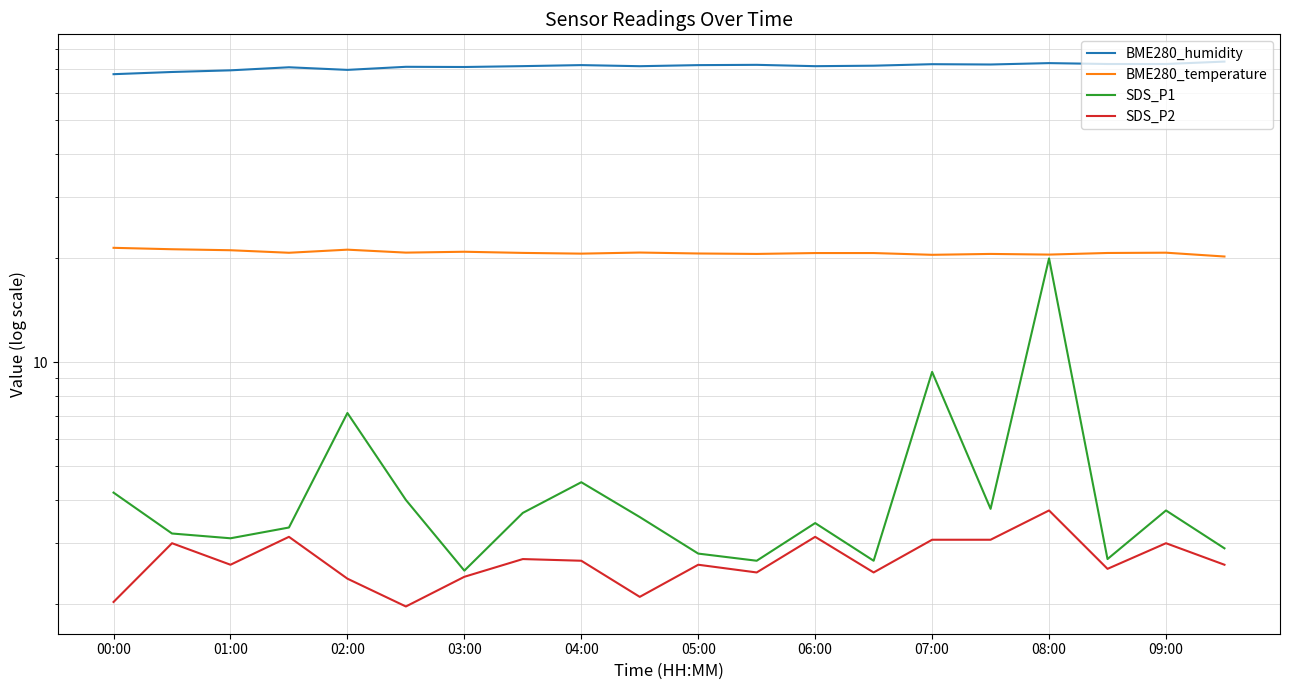

What is the average value of the SDS_P1 series?

4.7